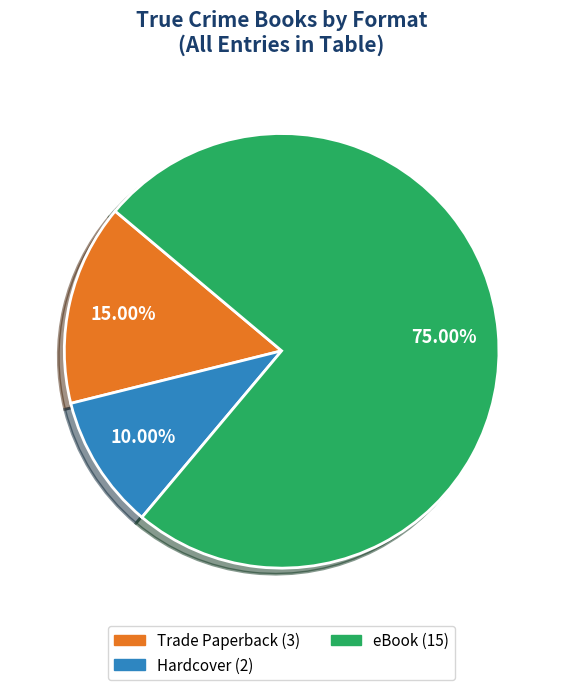

What percentage is the eBook slice, to the nearest percent?

75%